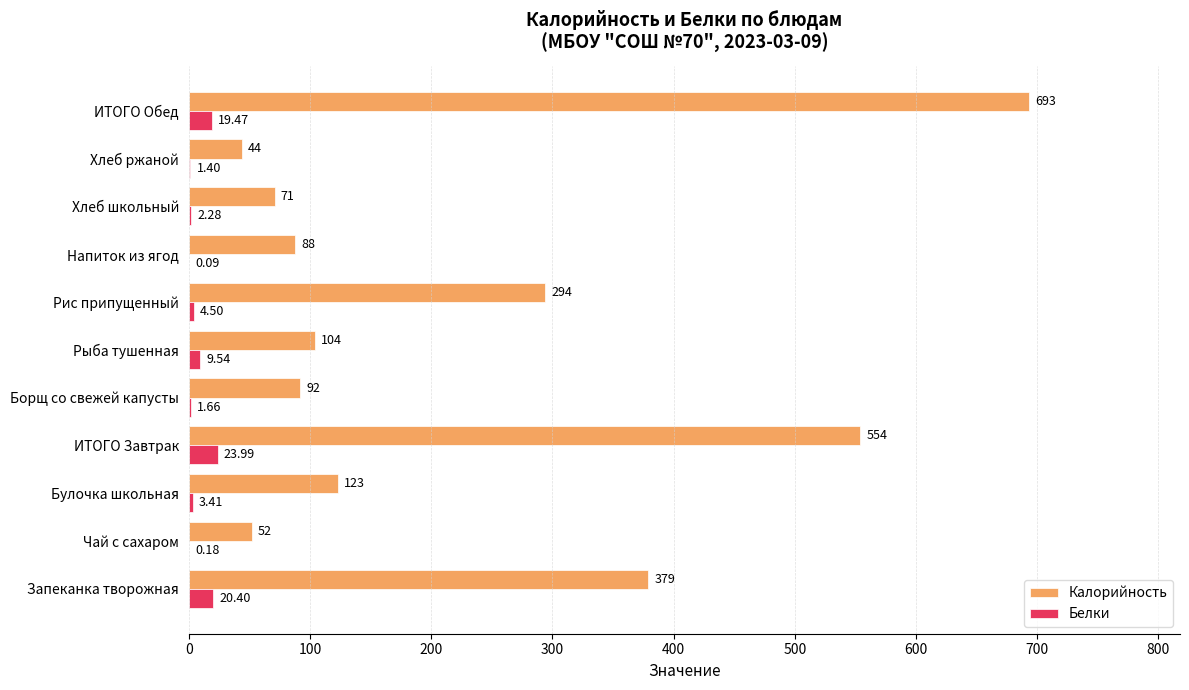

At which category is the sum across all series the highest?

ИТОГО Обед